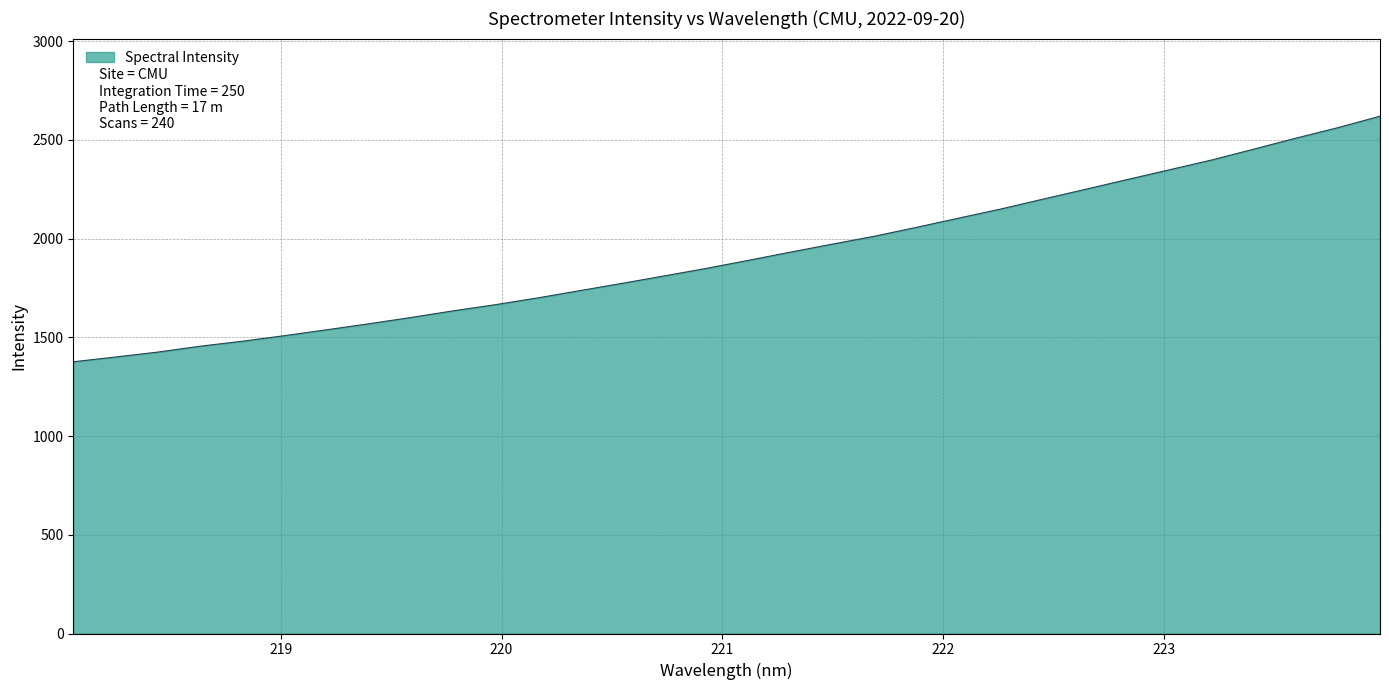

What is the greatest value displayed?

2619.5